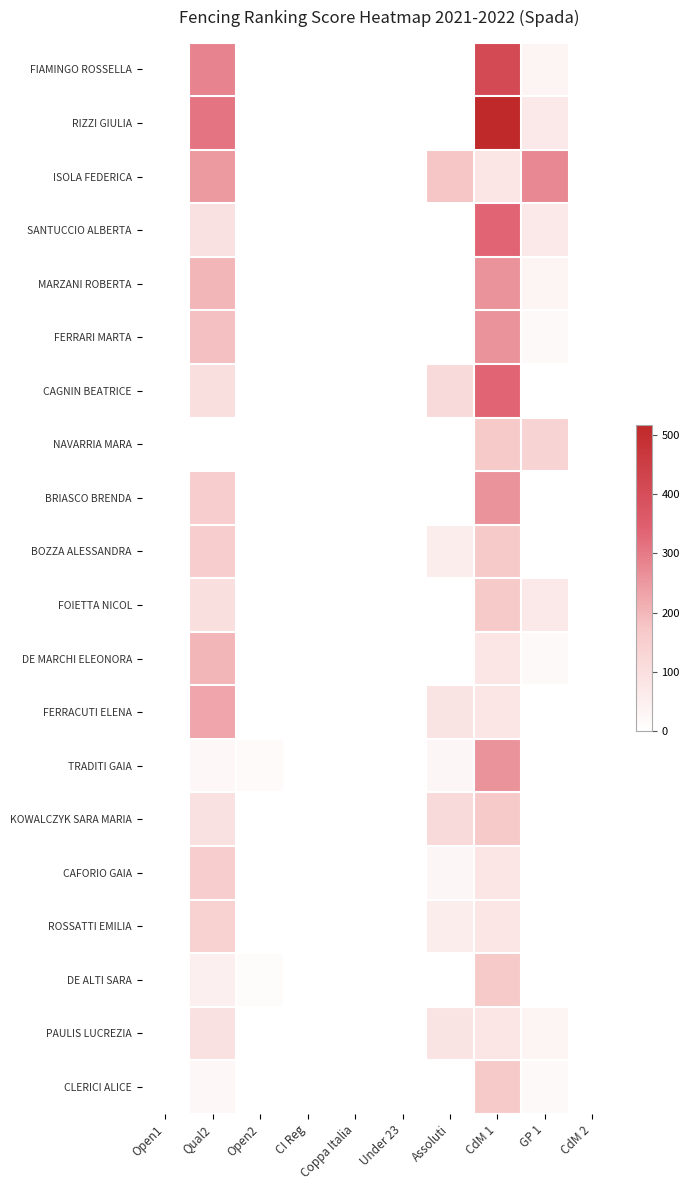

How many distinct data groups are displayed?

20